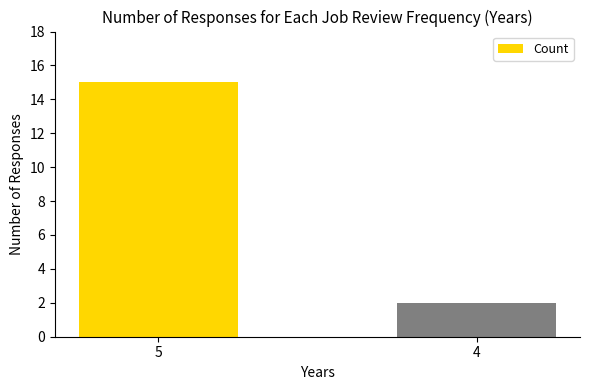

At which label is the value closest to 8?

4